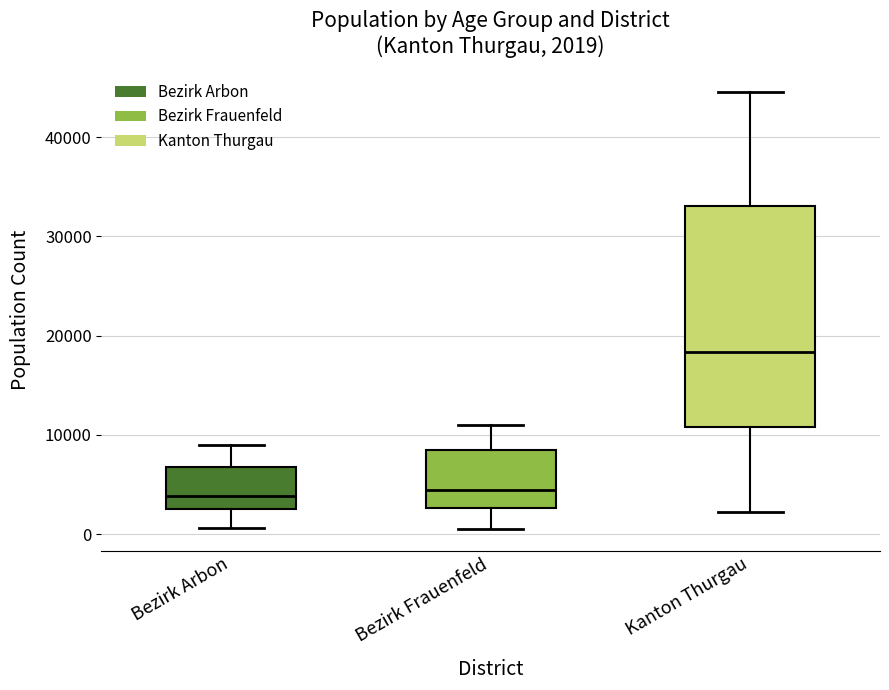

Which box is the tallest, from its lower edge to its upper edge?

Kanton Thurgau